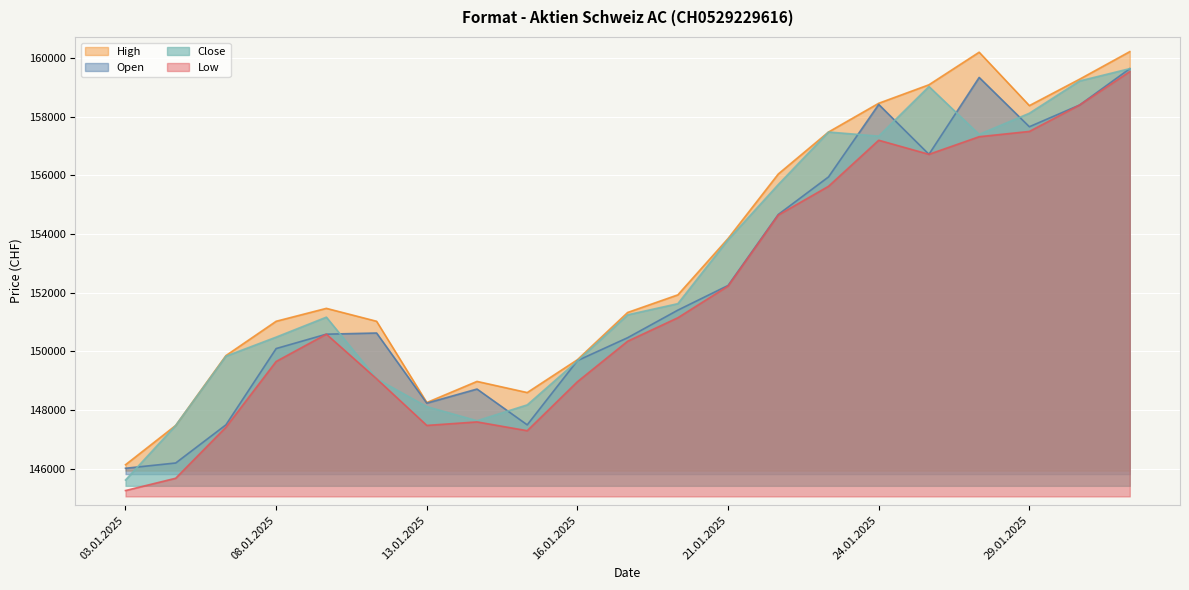

What is the lowest value of the Open series?

146020